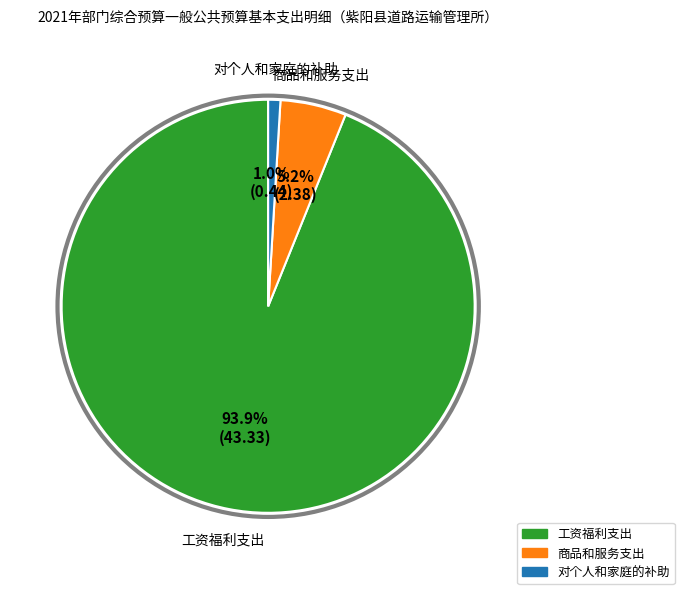

To the nearest percent, what is the difference between the 对个人和家庭的补助 and 商品和服务支出 slice percentages?

4%